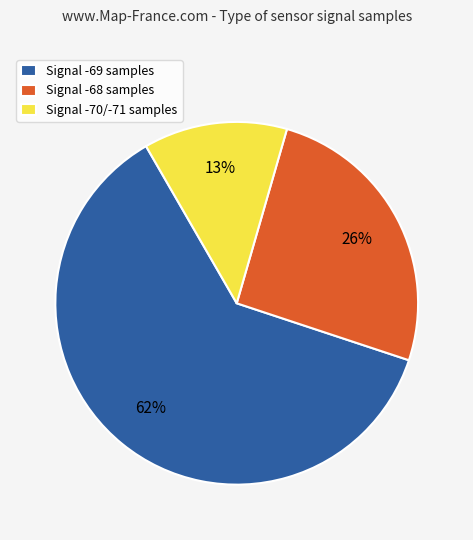

What percentage is the Signal -70/-71 samples slice, to the nearest percent?

13%